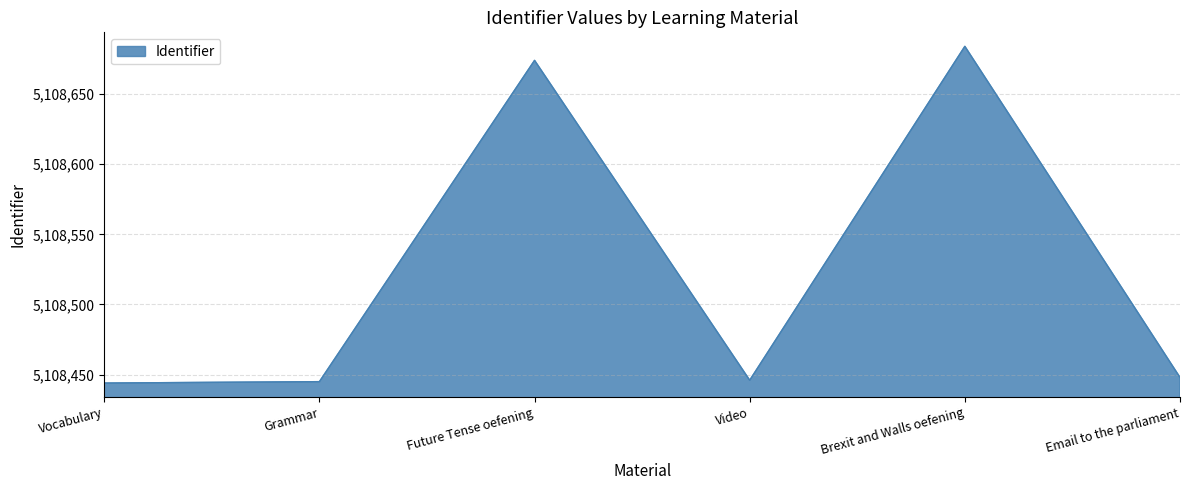

True or false: the data shows 5108684 at Brexit and Walls oefening.

True